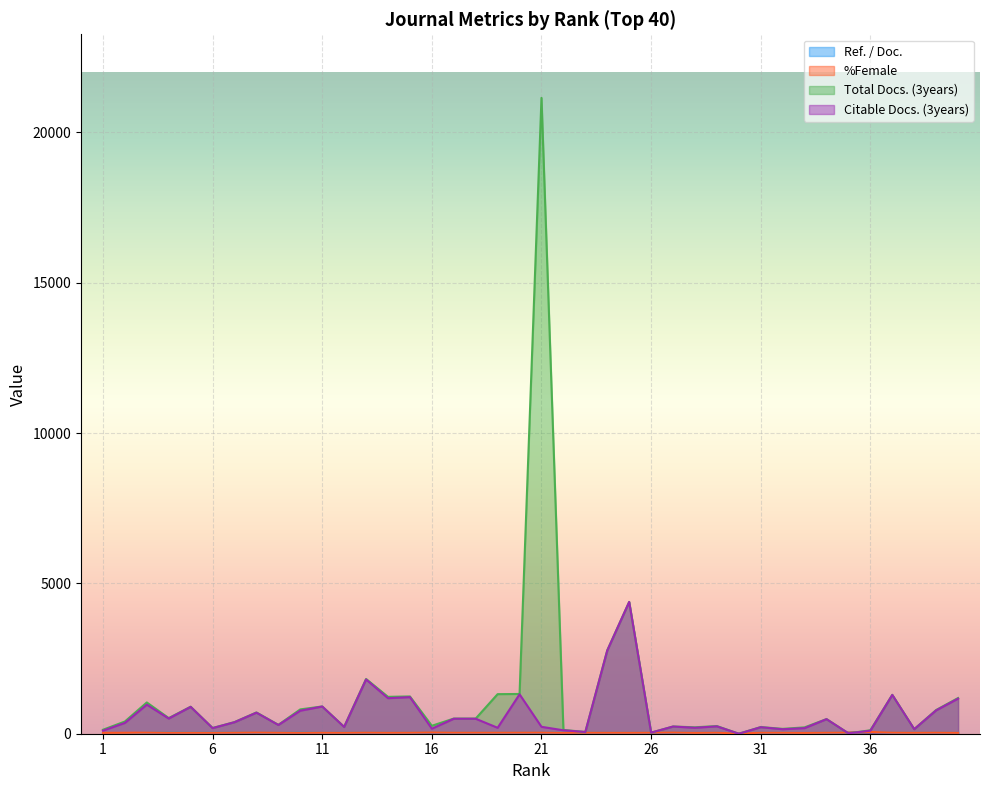

In %Female, how many points are lower than both neighbors (excluding endpoints)?

11